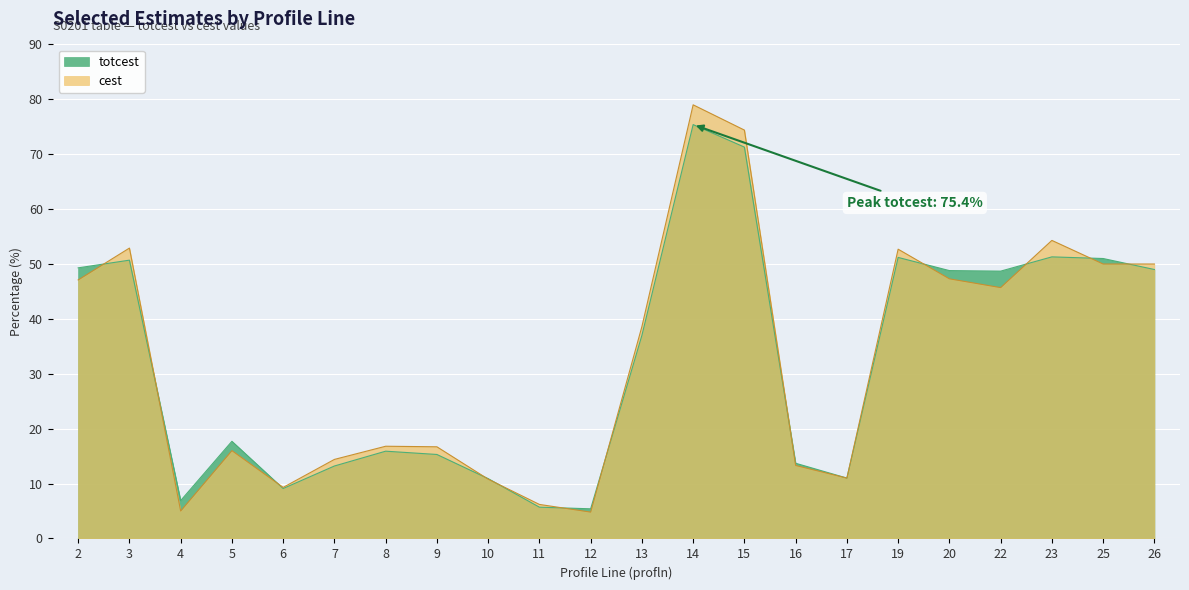

What is the greatest value displayed?

79.0